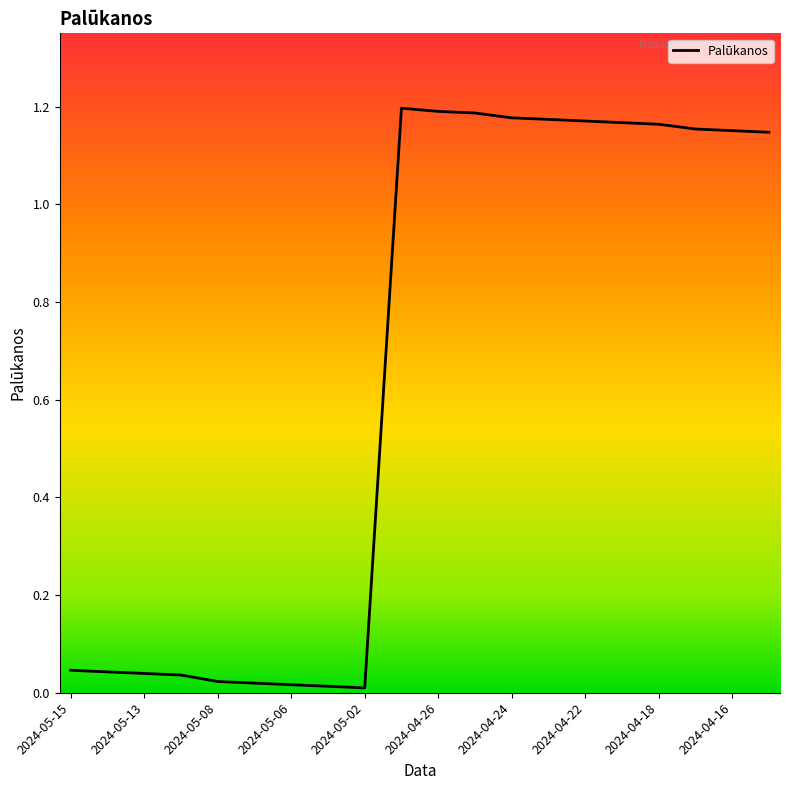

At which label does the data first exceed 1?

2024-04-29